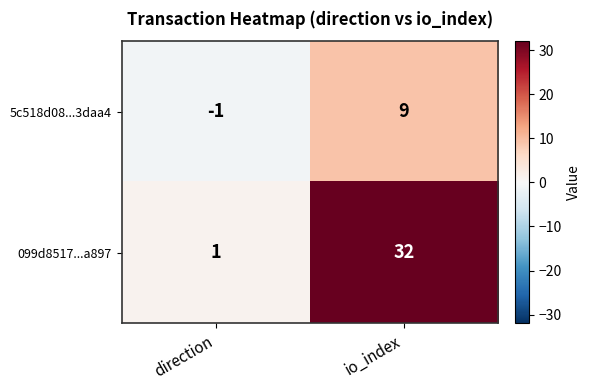

Reading right to left, transcribe all the data shown in this chart.

5c518d08...3daa4: 9	-1
099d8517...a897: 32	1